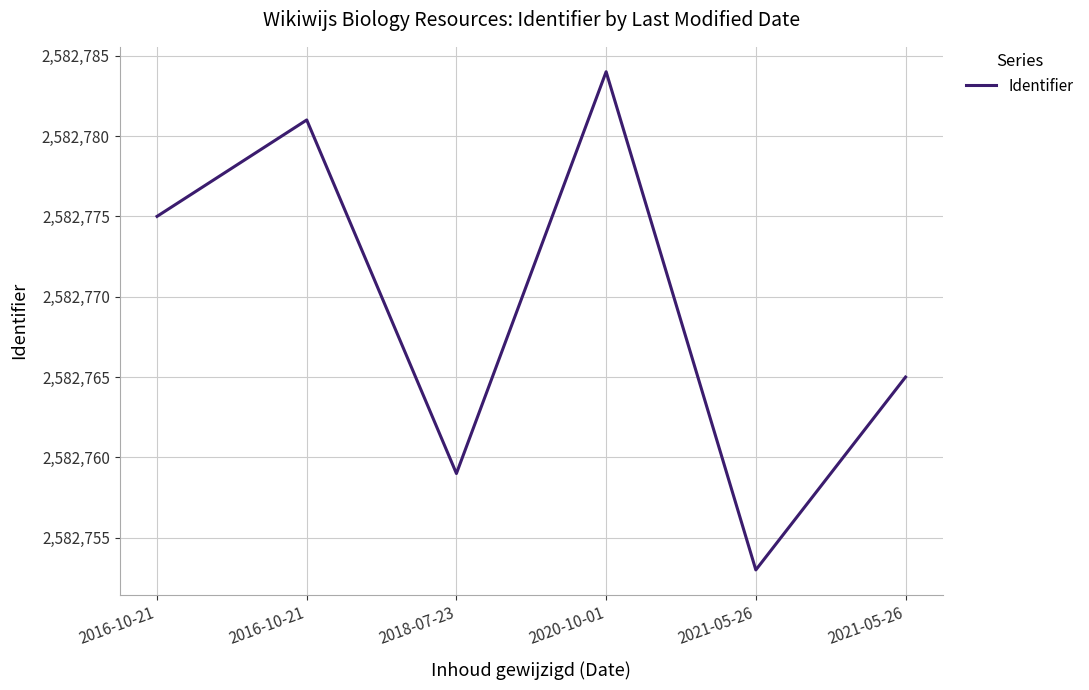

How many values are below 2582775?

3